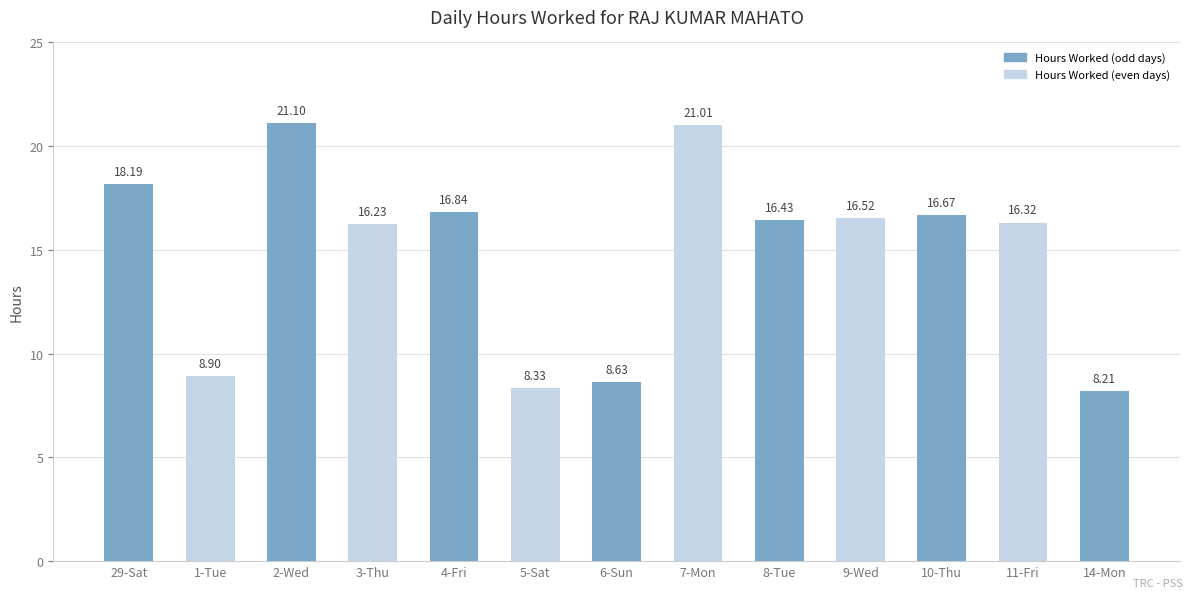

At which category does the chart reach its peak across all series?

2-Wed